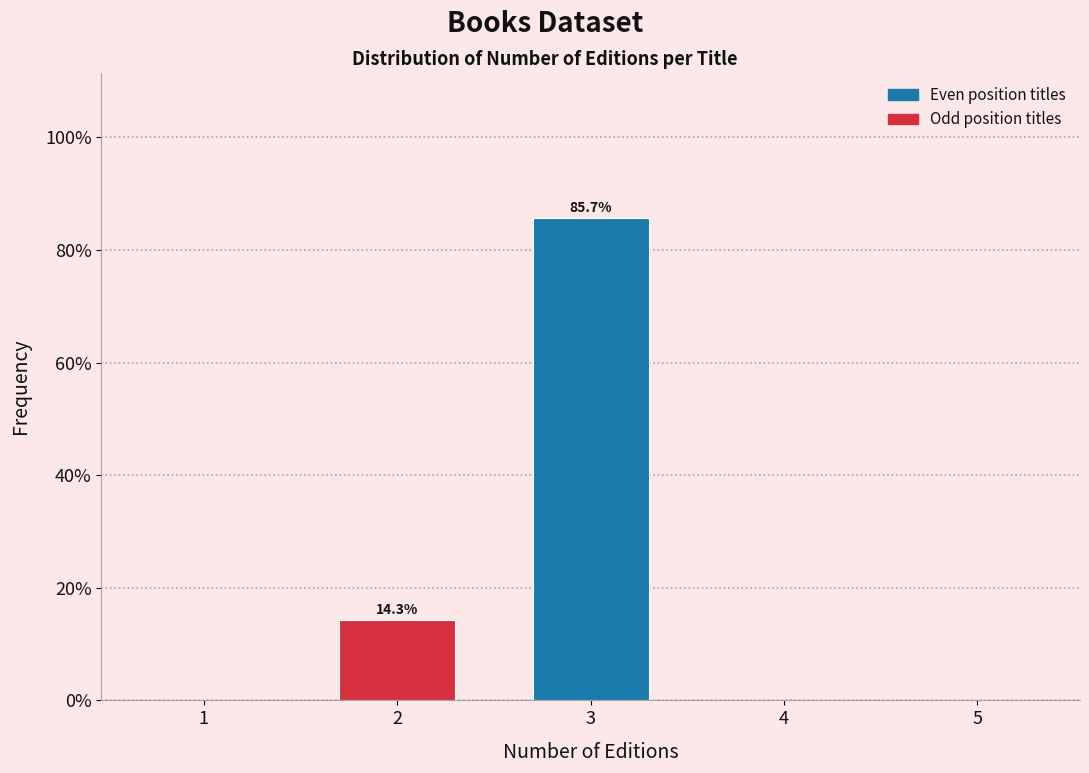

Reading right to left, extract all data points from this chart.

5=0.0	4=0.0	3=85.7	2=14.3	1=0.0